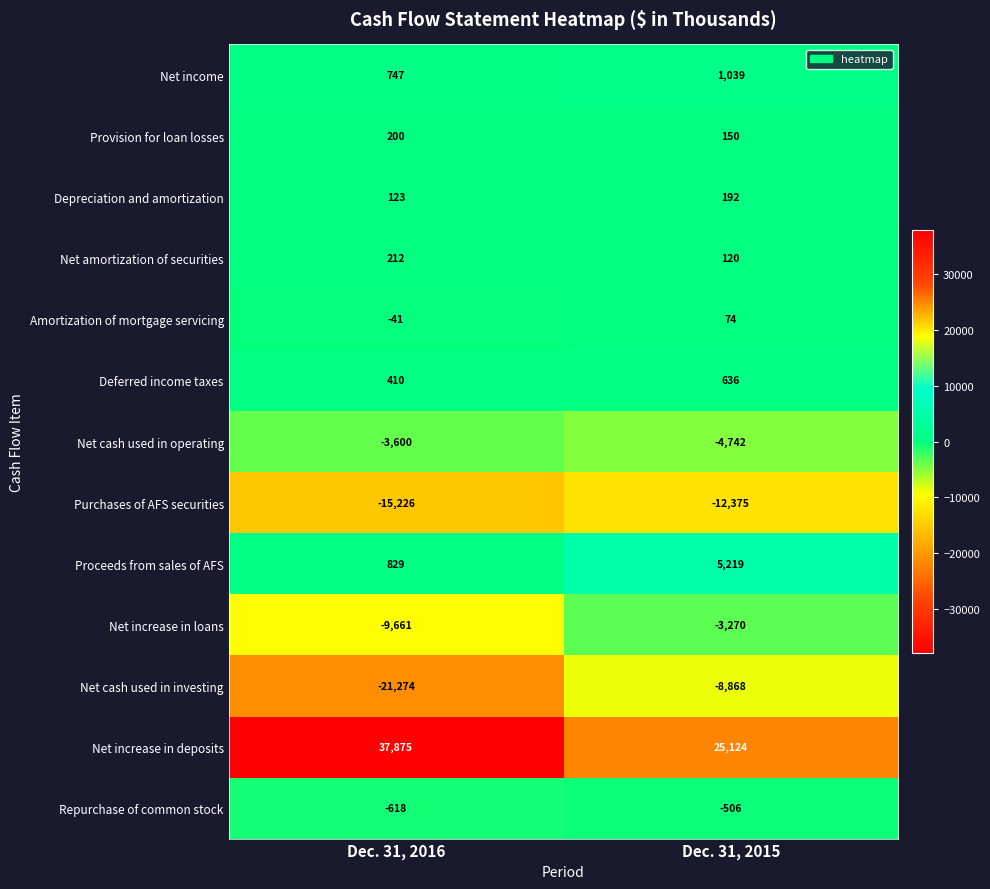

What is the average value of the Net income series?

893